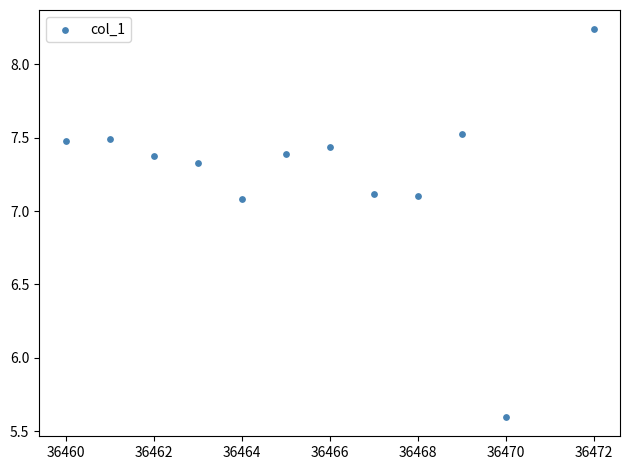

What is the average Y value?

7.3